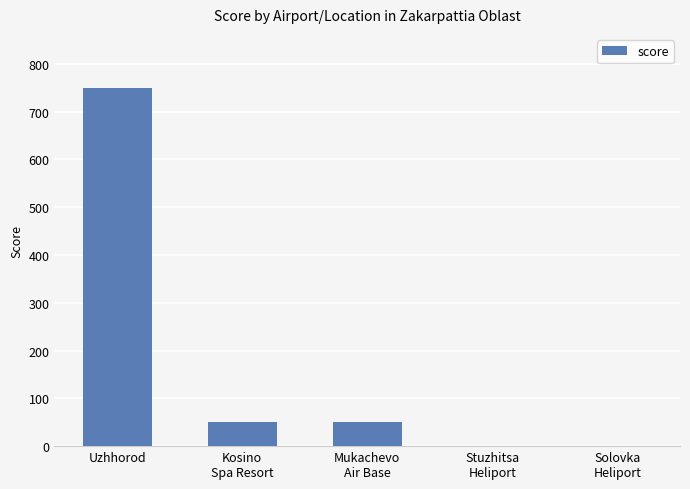

What is the average value?

170